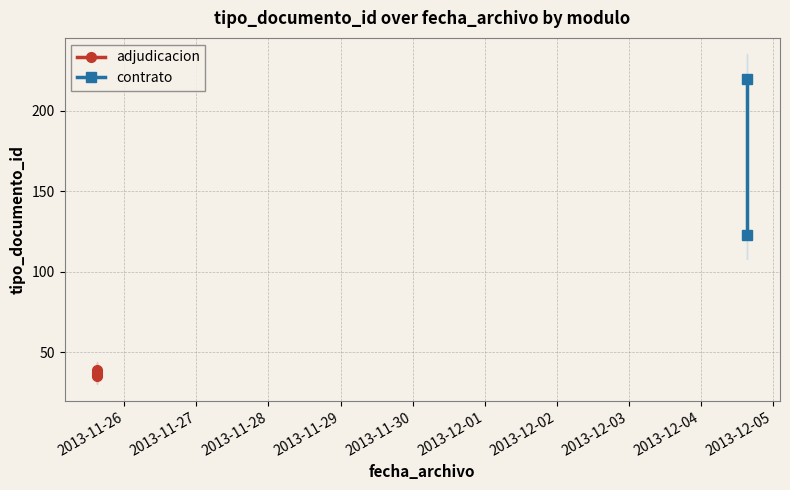

Between 2013-11-27 and 2013-11-28, which is larger?

2013-11-27